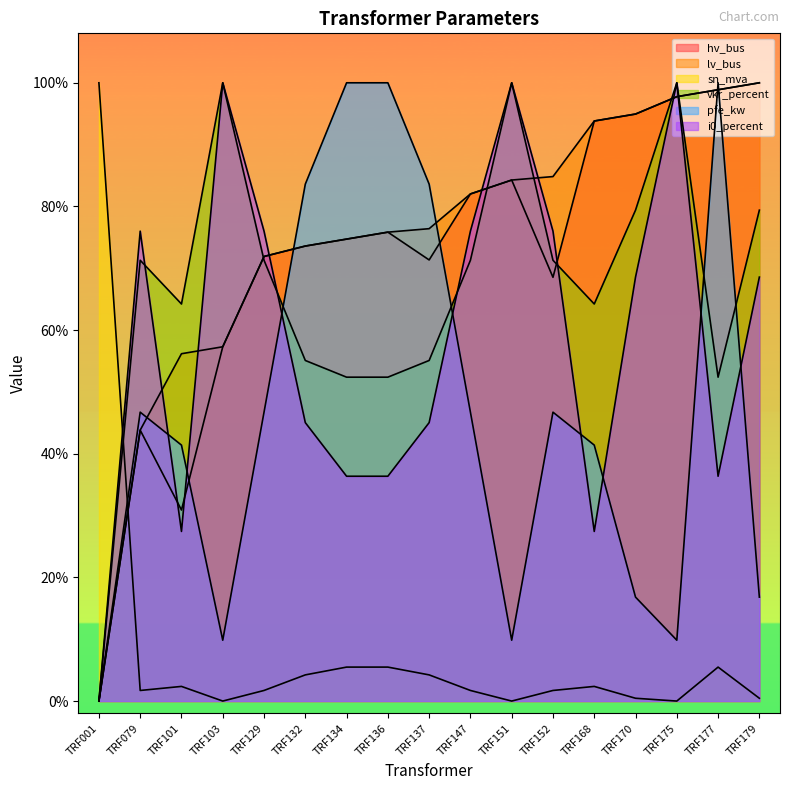

At which category does vkr_percent reach its first local peak?

TRF079